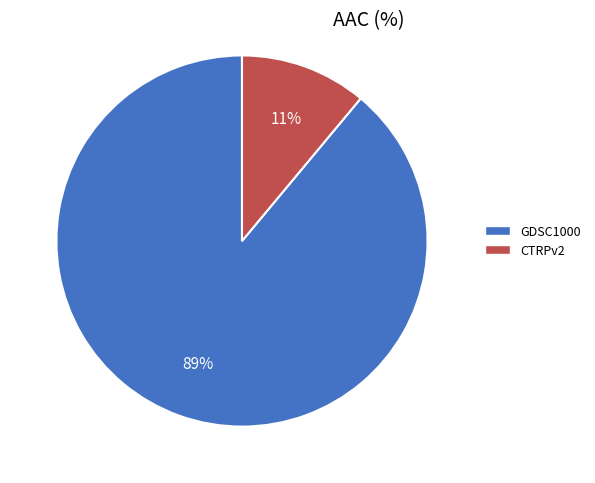

How many slices are in this pie chart?

2